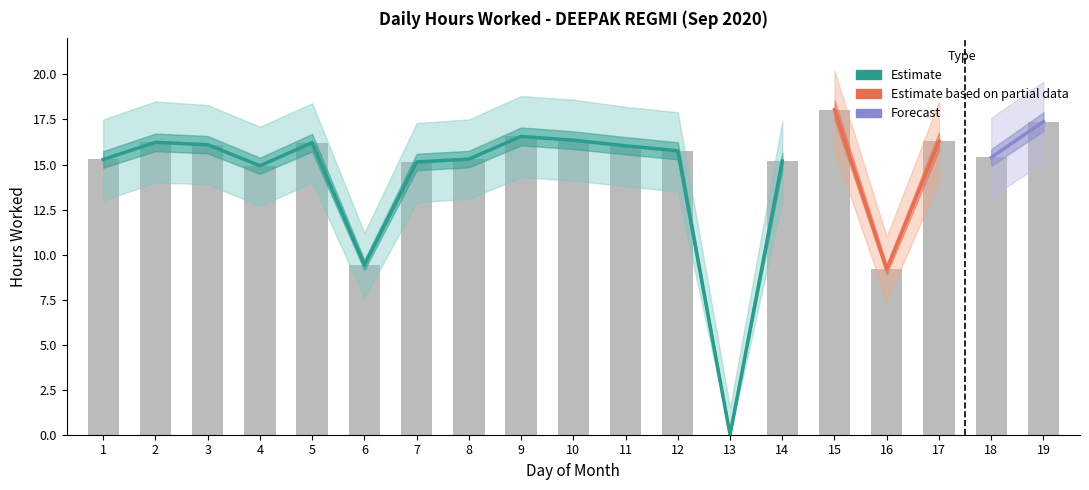

At which category is the sum across all series the highest?

15